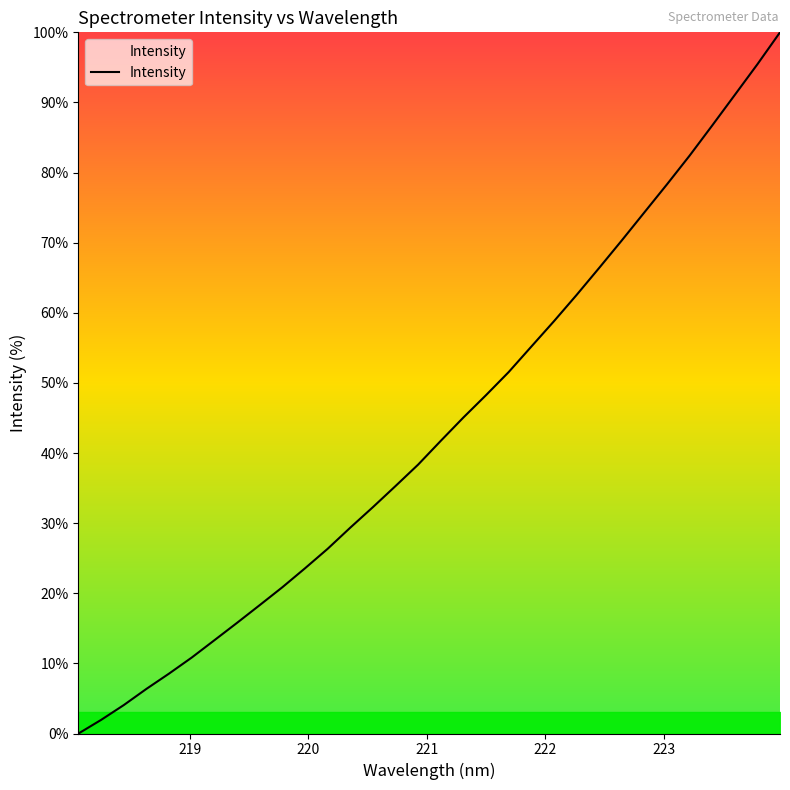

What is the maximum value shown in the chart?

100.0